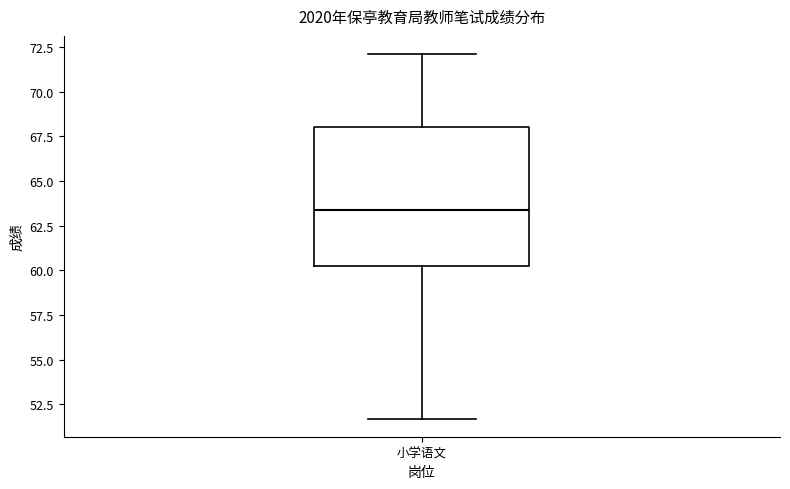

Transcribe this box plot: give where the median line is, the range the box spans, and where the two whiskers end, as read against the y-axis. The values are not printed on the chart, so give them approximately, as read against the axis.

median 63.5, box 60.0 to 68.0, whiskers 51.5 to 72.0